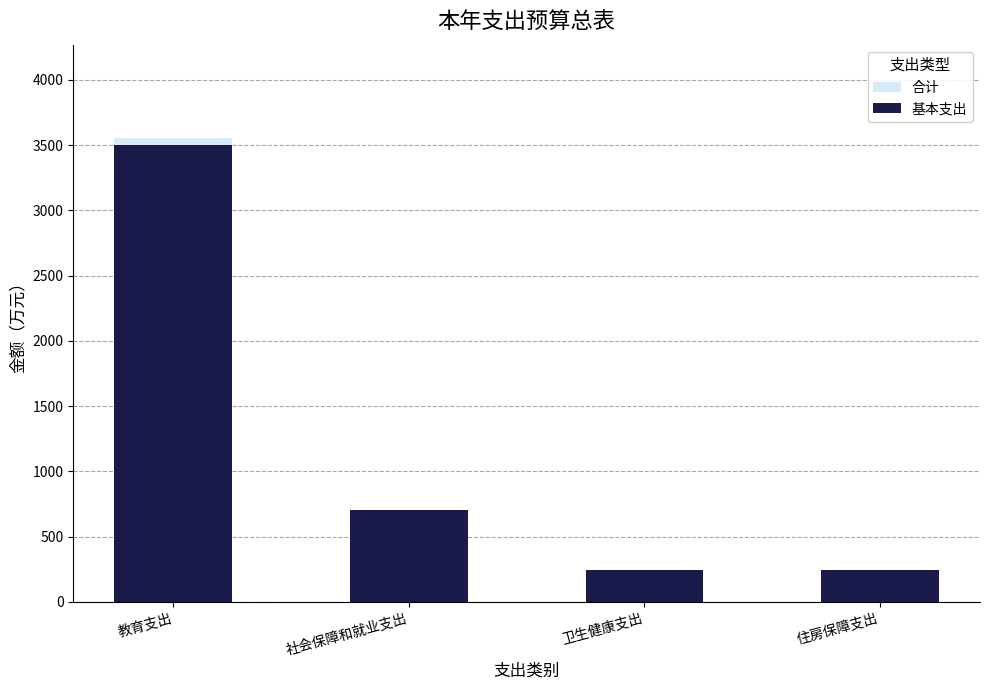

Reading left to right, extract all data points from this chart.

合计: 教育支出=3557.2	社会保障和就业支出=704.6	卫生健康支出=240.7	住房保障支出=241.1
基本支出: 教育支出=3501.5	社会保障和就业支出=704.6	卫生健康支出=240.7	住房保障支出=241.1